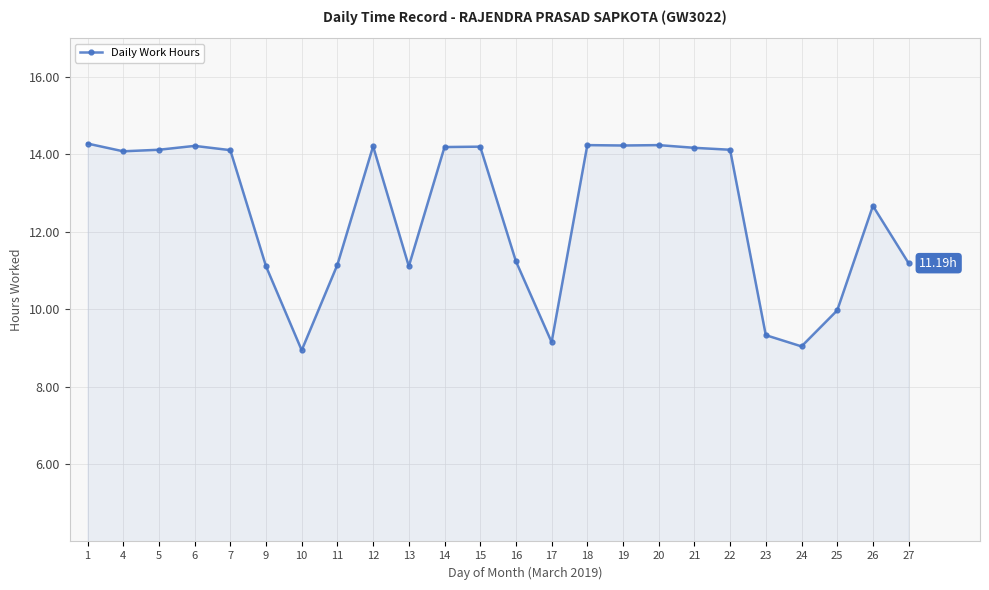

Does the chart have visible grid lines?

Yes